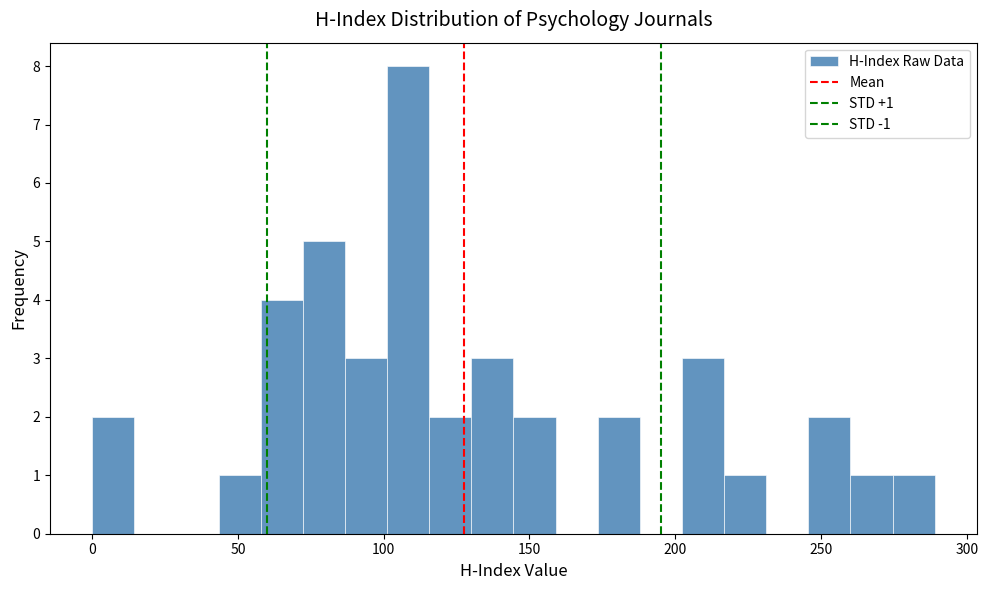

Around what value on the x-axis is the tallest bar? Give the approximate position of its centre, as read against the axis.

110